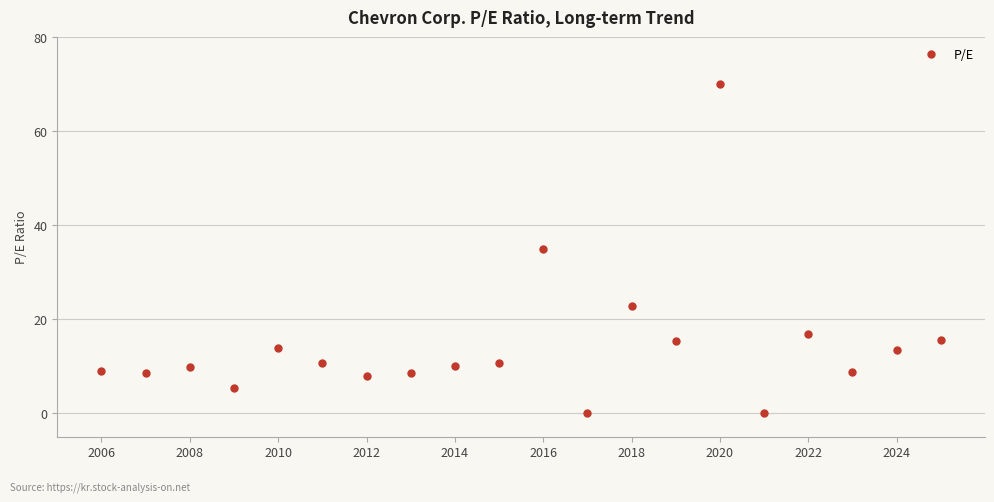

What is the greatest value displayed?

70.1